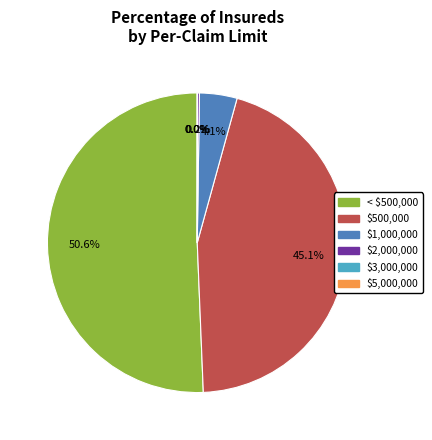

To the nearest percent, what is the difference between the largest and smallest slice percentages?

51%